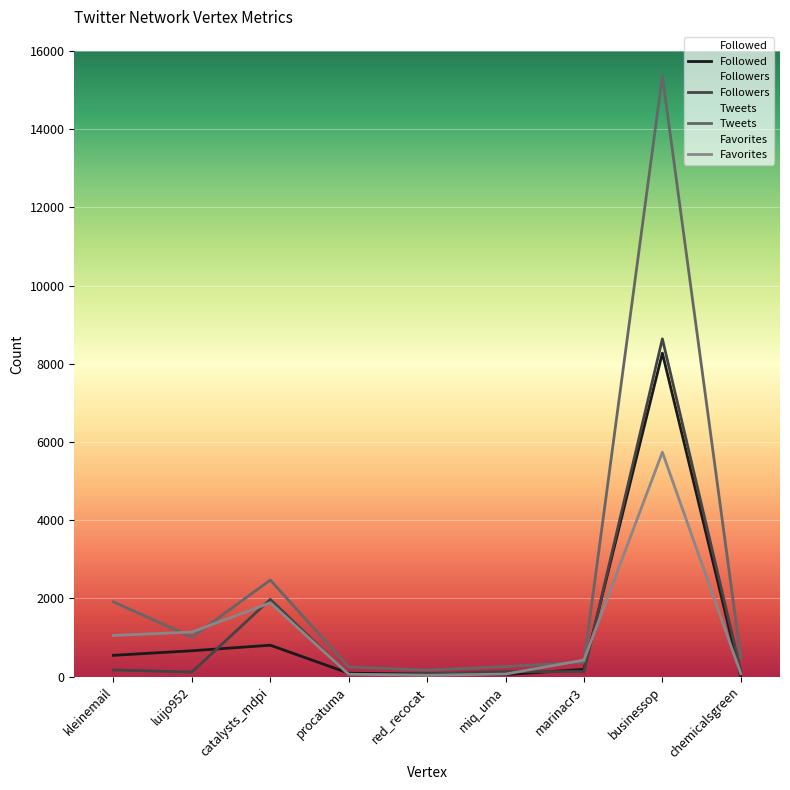

Which series has the largest total across all categories?

Tweets